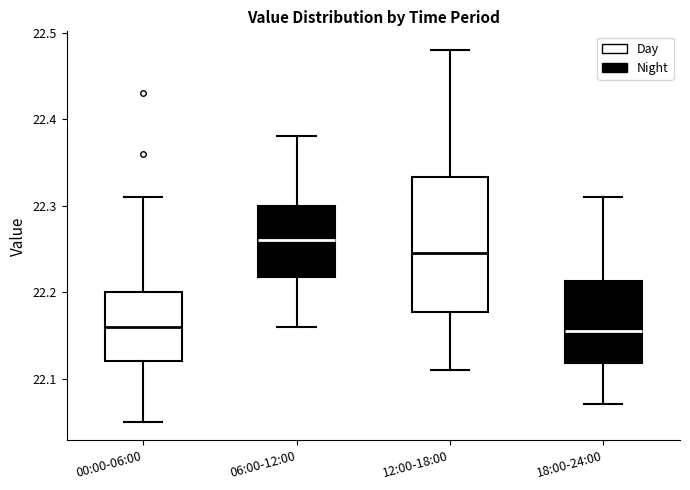

Where is the lower edge of the box for 00:00-06:00 on the y-axis? The values are not printed on the chart, so give them approximately, as read against the axis.

22.12